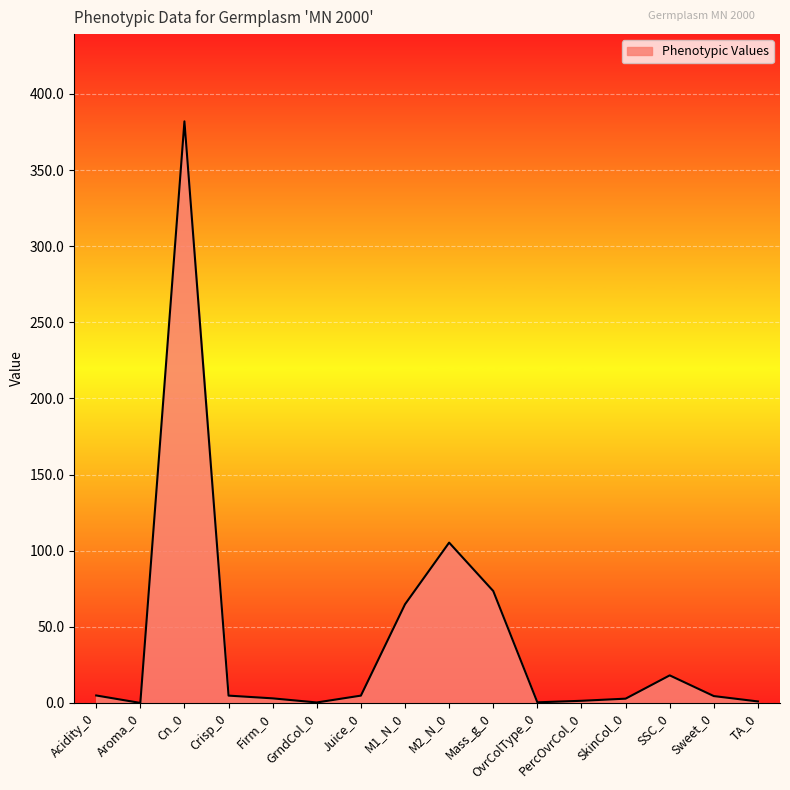

Which category has the highest value across all series?

Cn_0